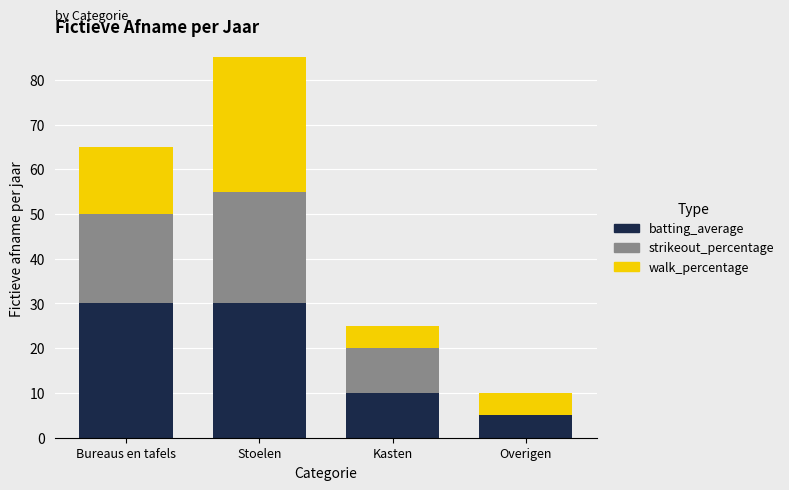

What is the total value across all series at Overigen?

10